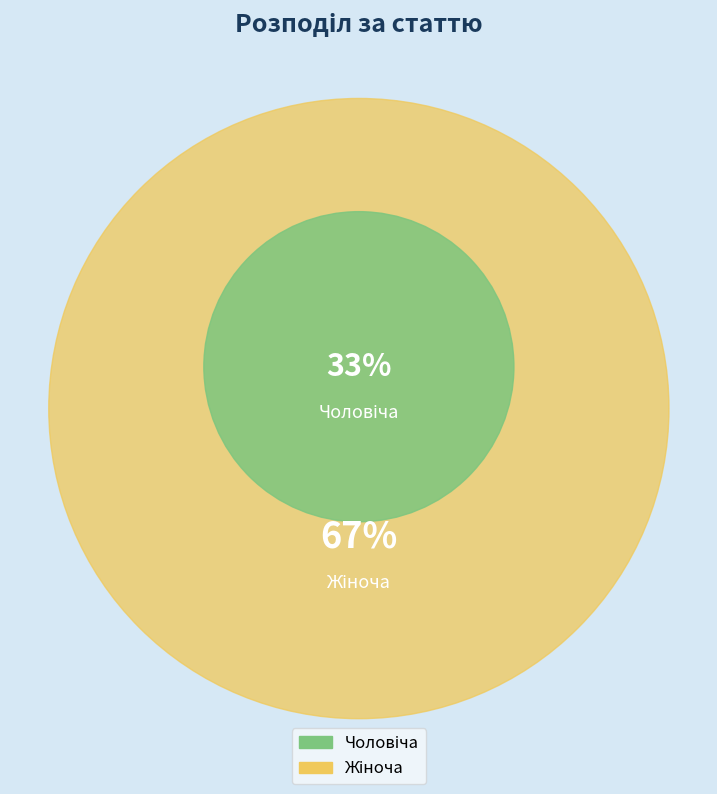

Rank the categories by value from lowest to highest.

Чоловіча, Жіноча